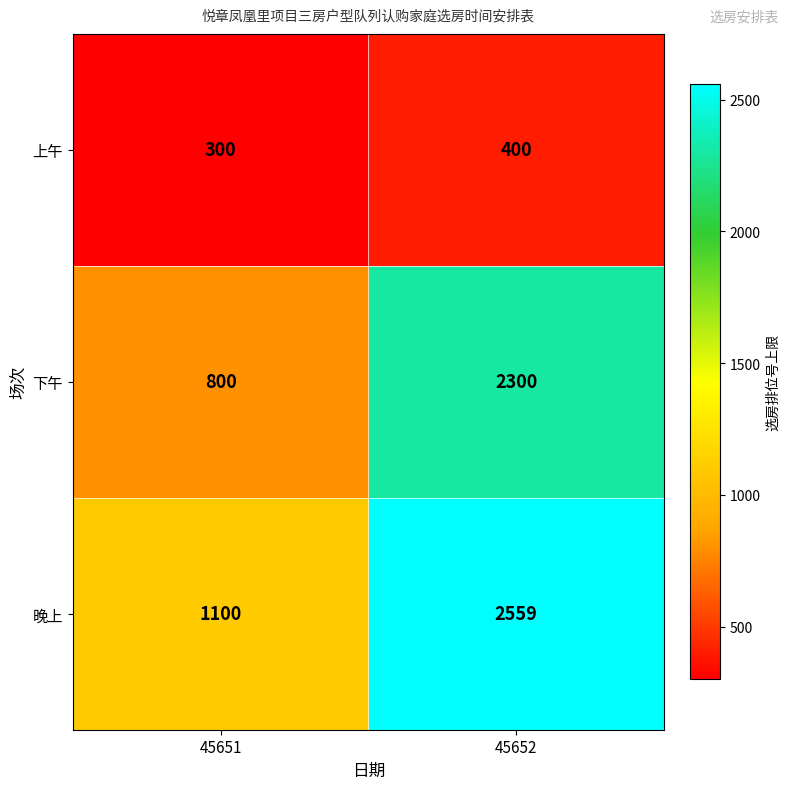

How many distinct data groups are displayed?

3